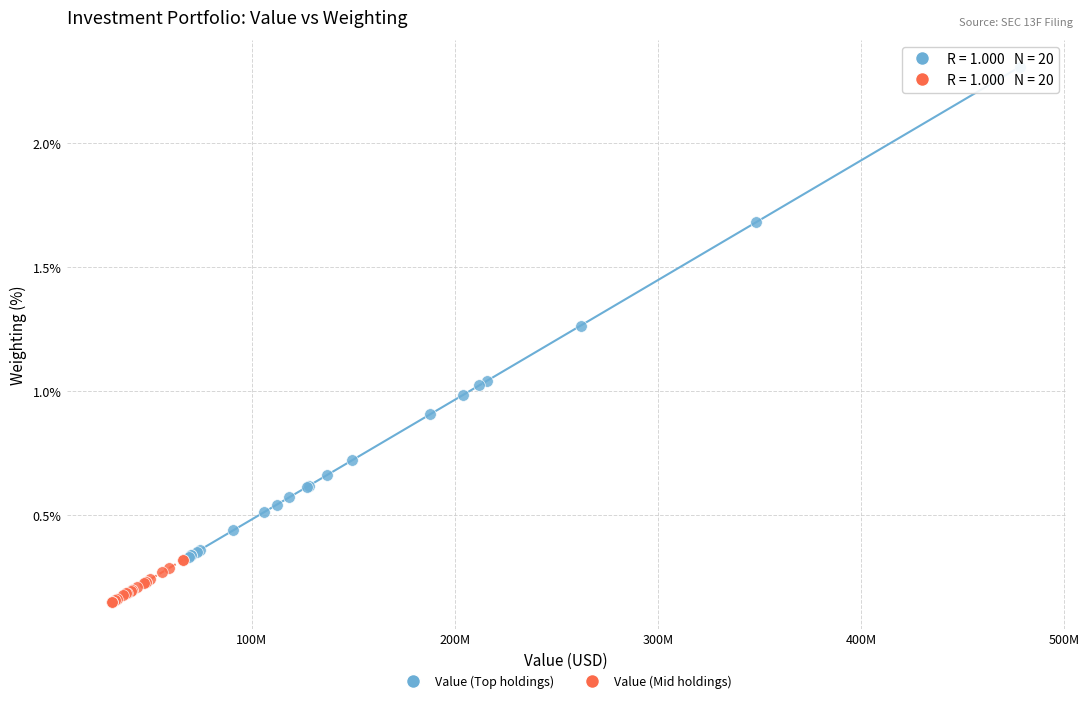

Which series reaches the minimum Y coordinate?

Value (Mid holdings)